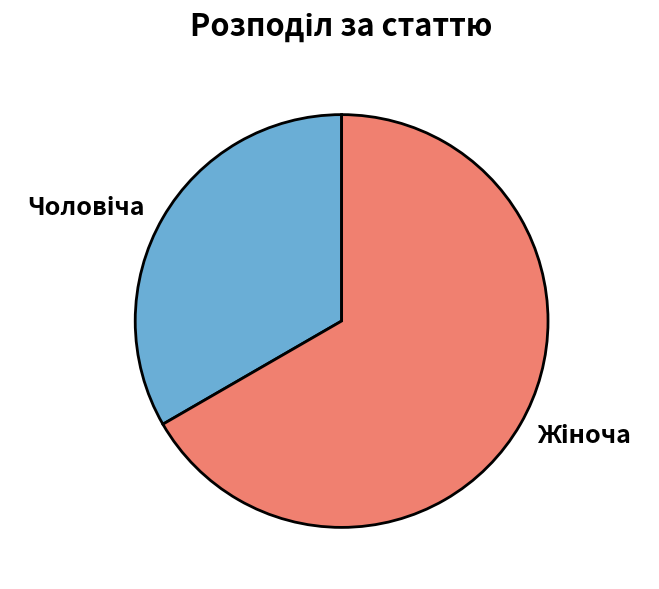

Does any single category account for the majority?

Yes